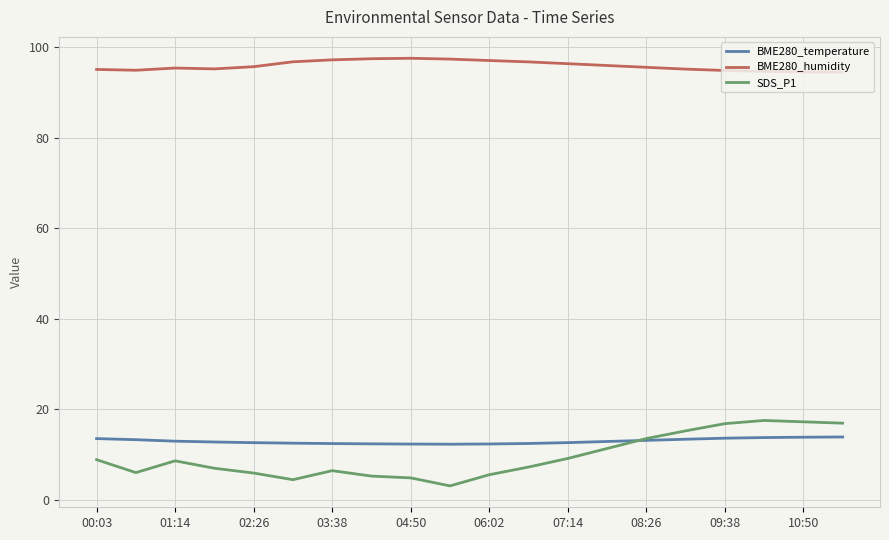

Which series has the largest total across all categories?

BME280_humidity